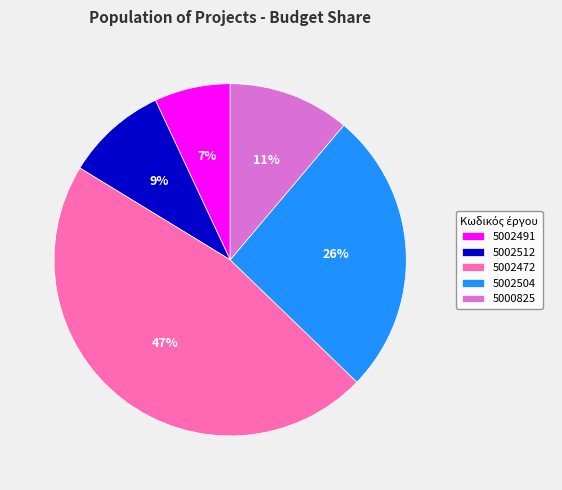

Does 5002472 account for over 50% of the chart?

No